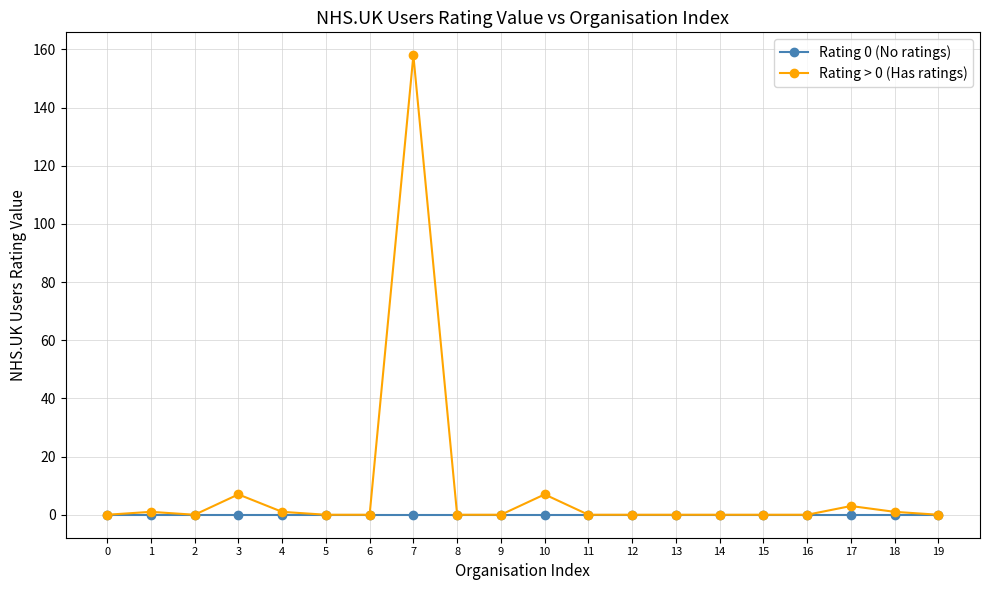

The value of Rating > 0 (Has ratings) at 0 is 0. True or false?

True